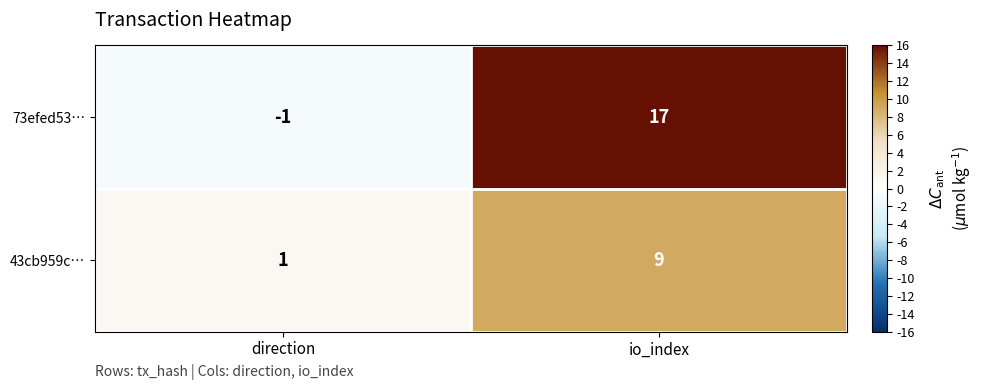

Which series has the largest range (max minus min)?

73efed53…